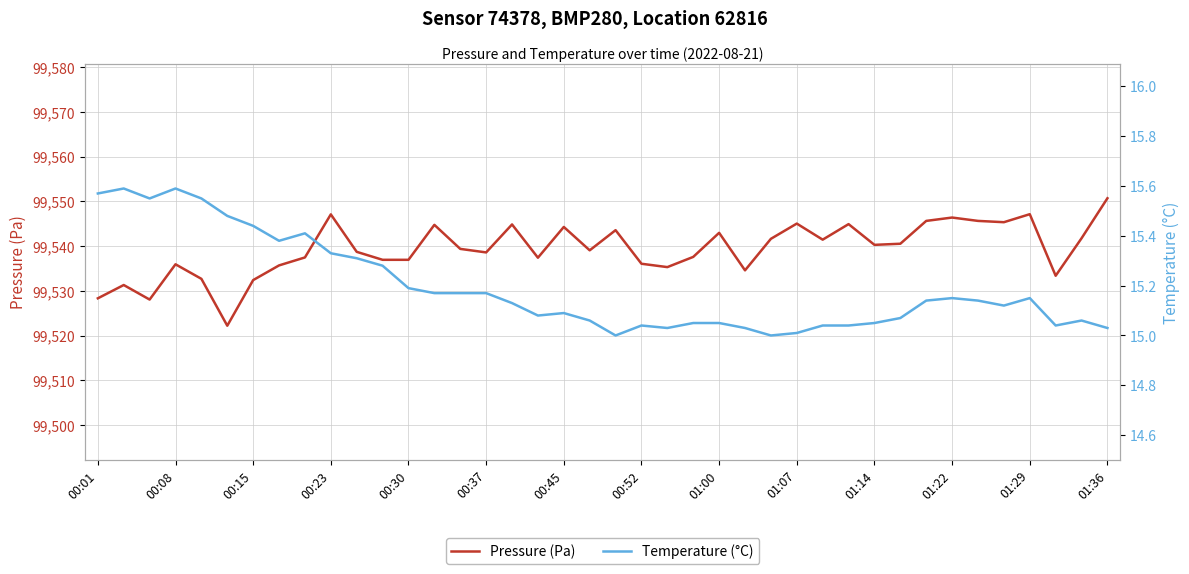

True or false: Temperature (°C) and Pressure (Pa) intersect in this chart.

False